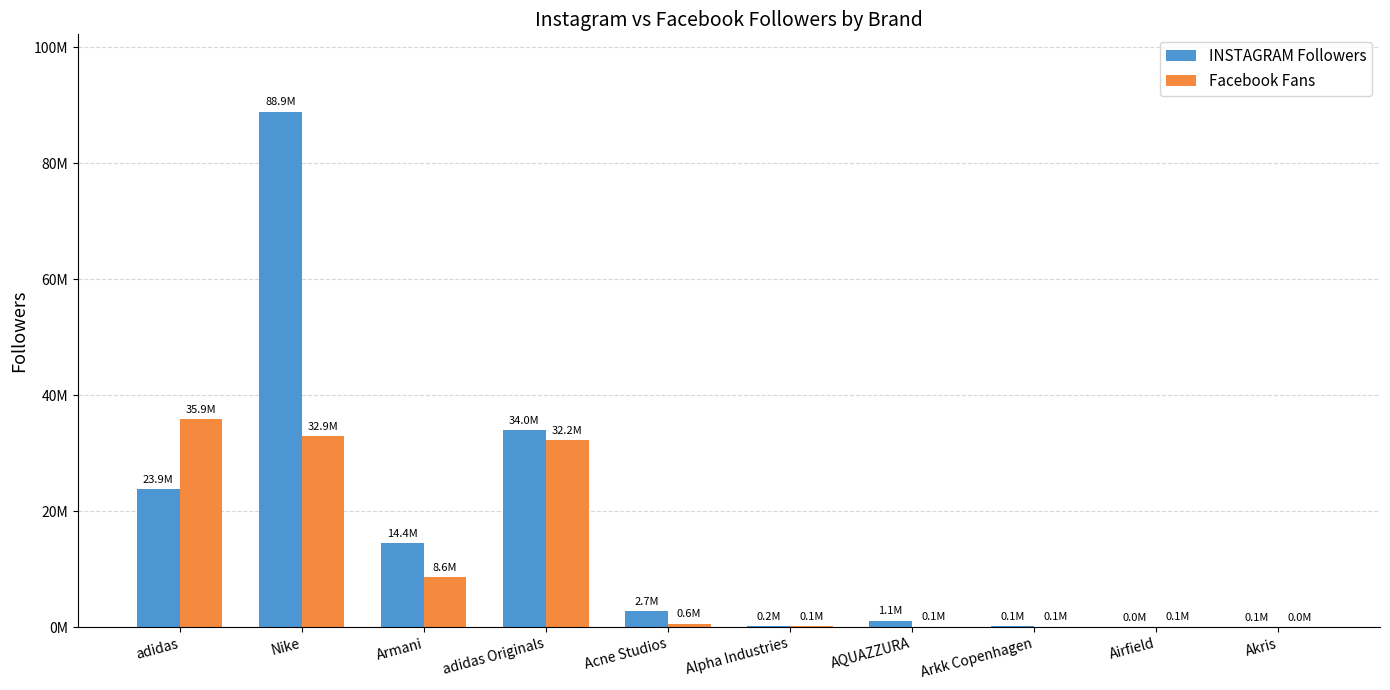

Is the value of Facebook Fans at adidas Originals greater than the value of INSTAGRAM Followers at Armani?

Yes